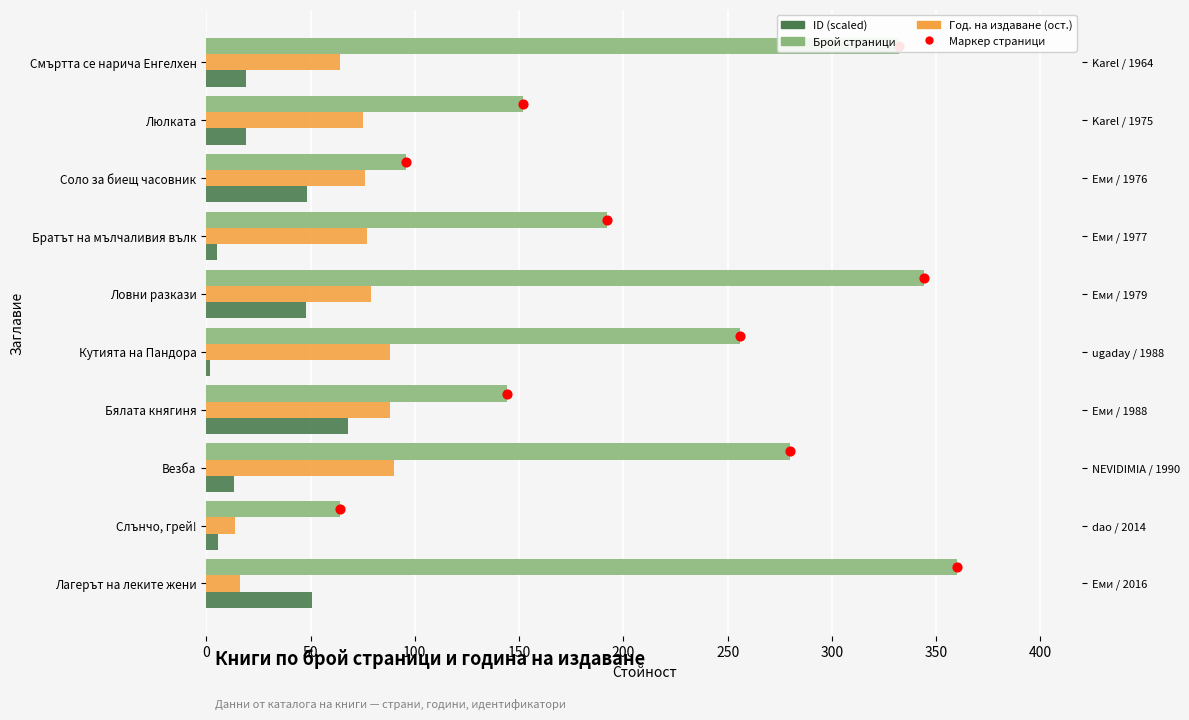

Which series has the largest Y range (max minus min)?

Брой страници